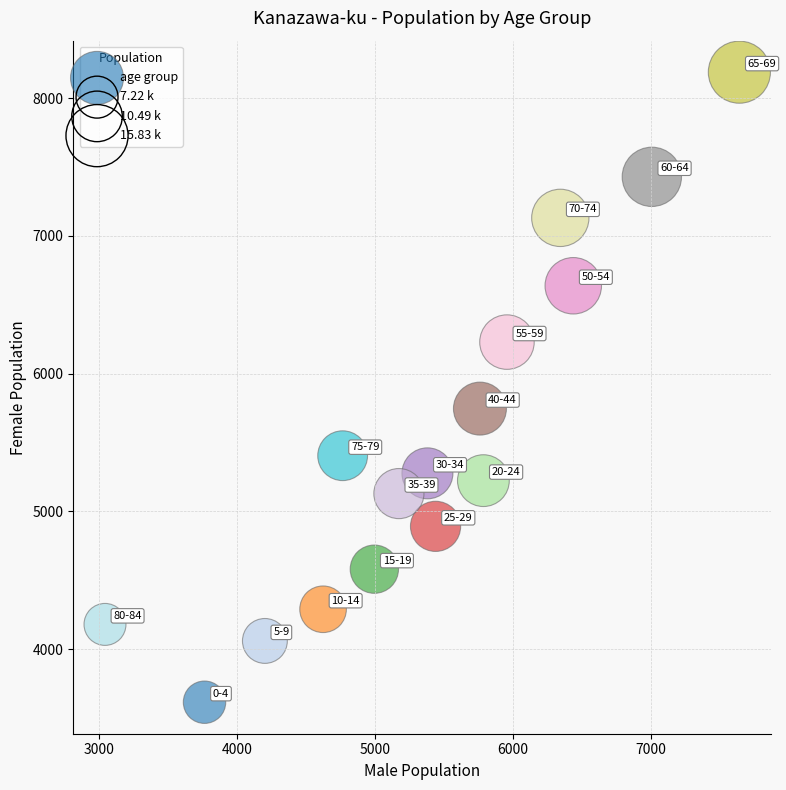

What is the range of X values (max minus min)?

4602